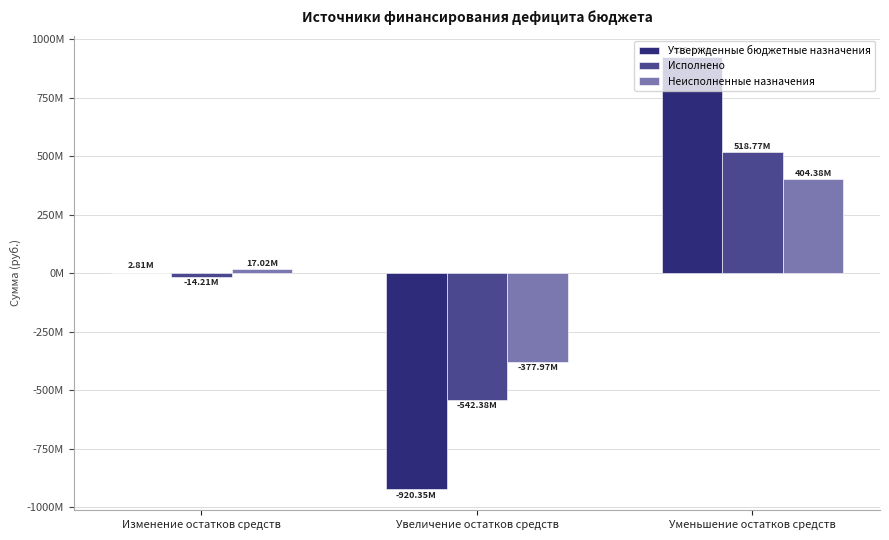

Does the chart contain stacked bars?

No